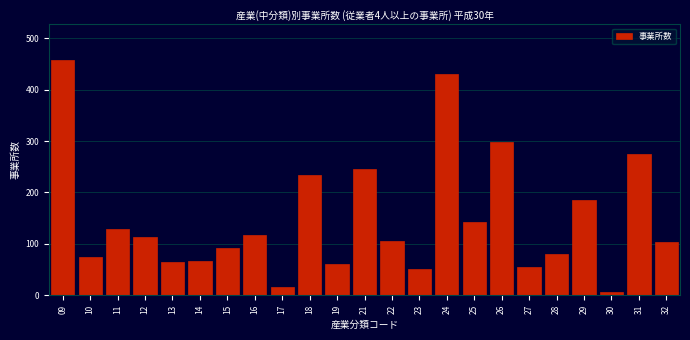

What is the average value?

148